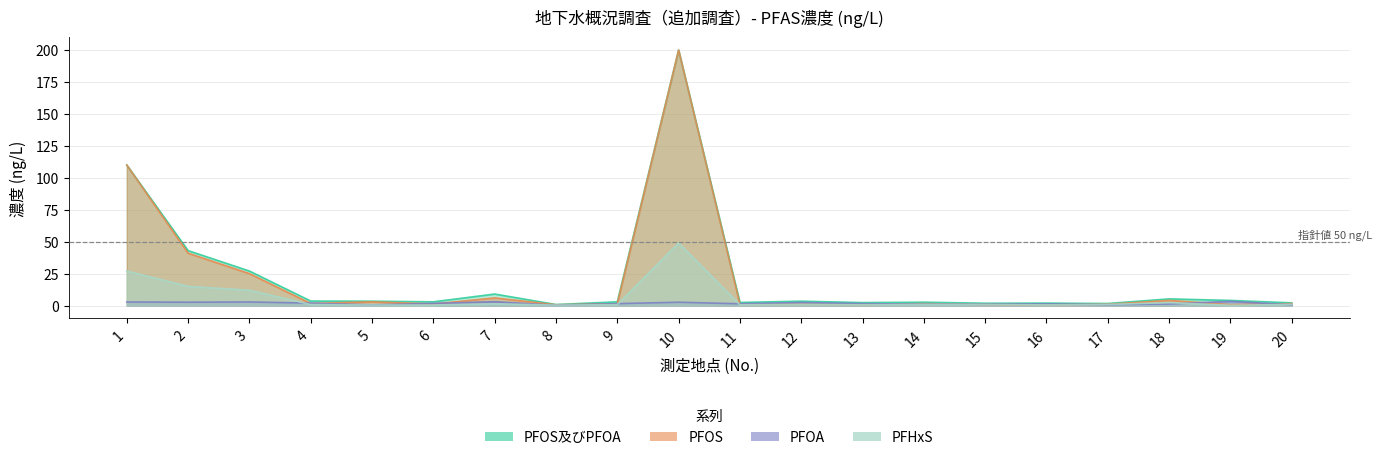

True or false: PFOS has a value of 0.7 at 19.

True